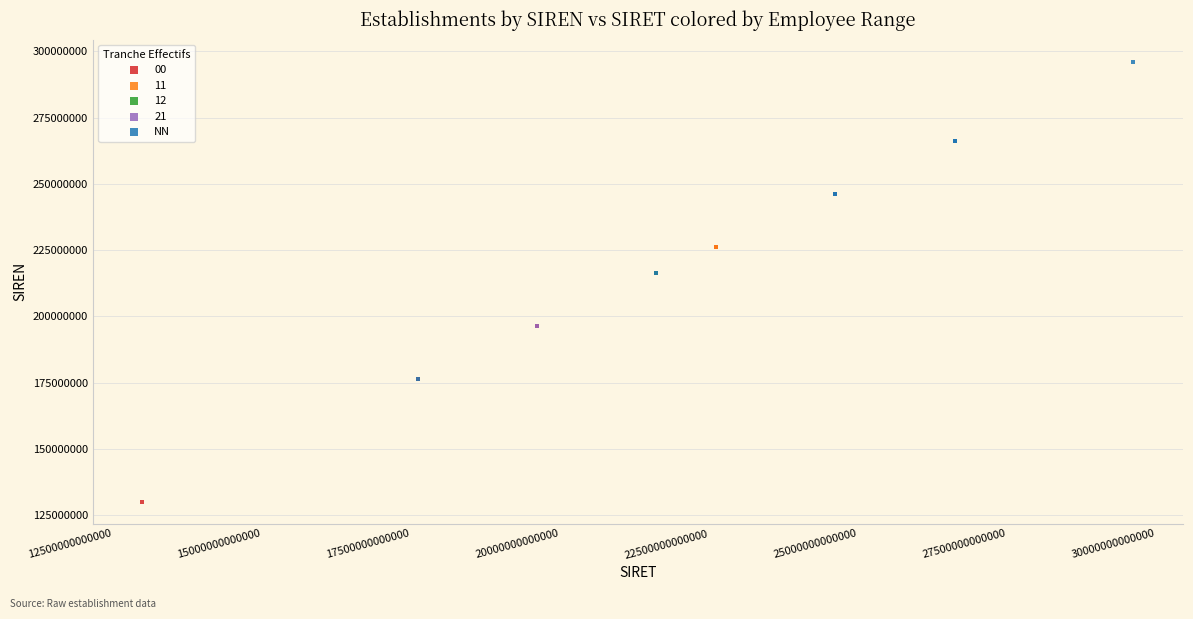

What are all the series names shown in the legend?

00, 11, 12, 21, NN